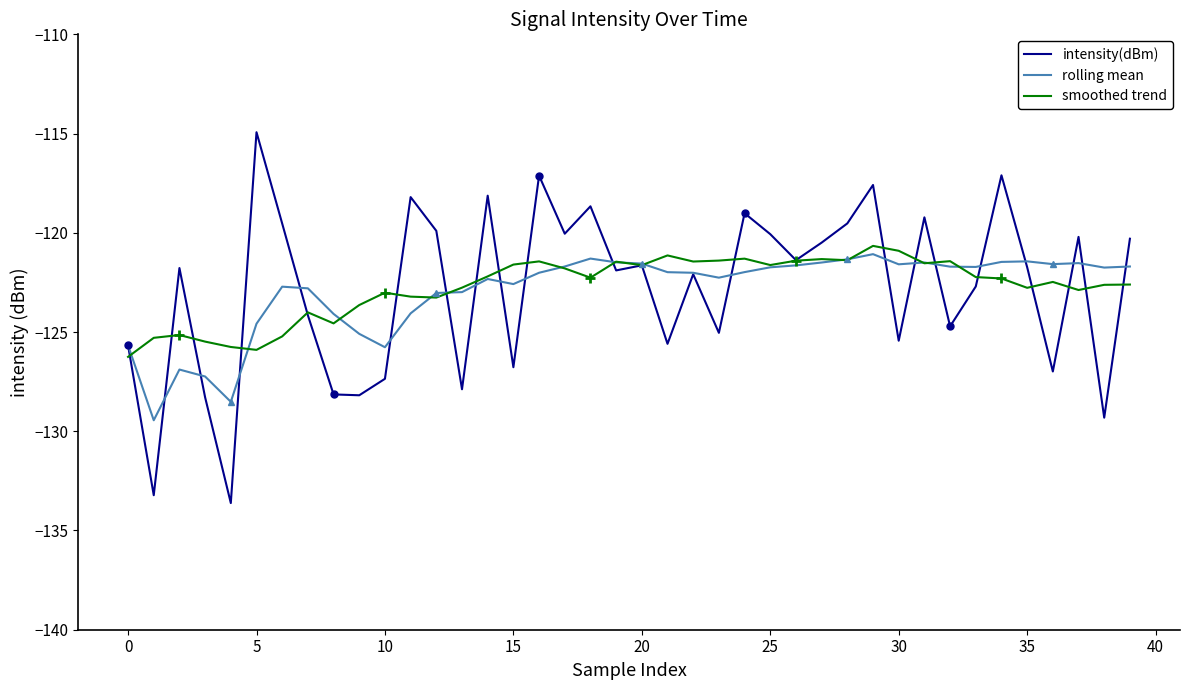

At which category is the sum across all series the highest?

29